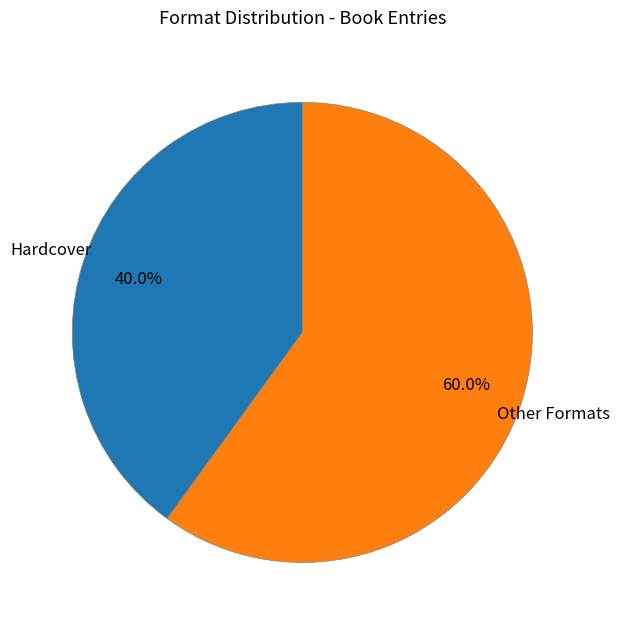

Combined, do Other Formats and Hardcover account for over 50%?

Yes